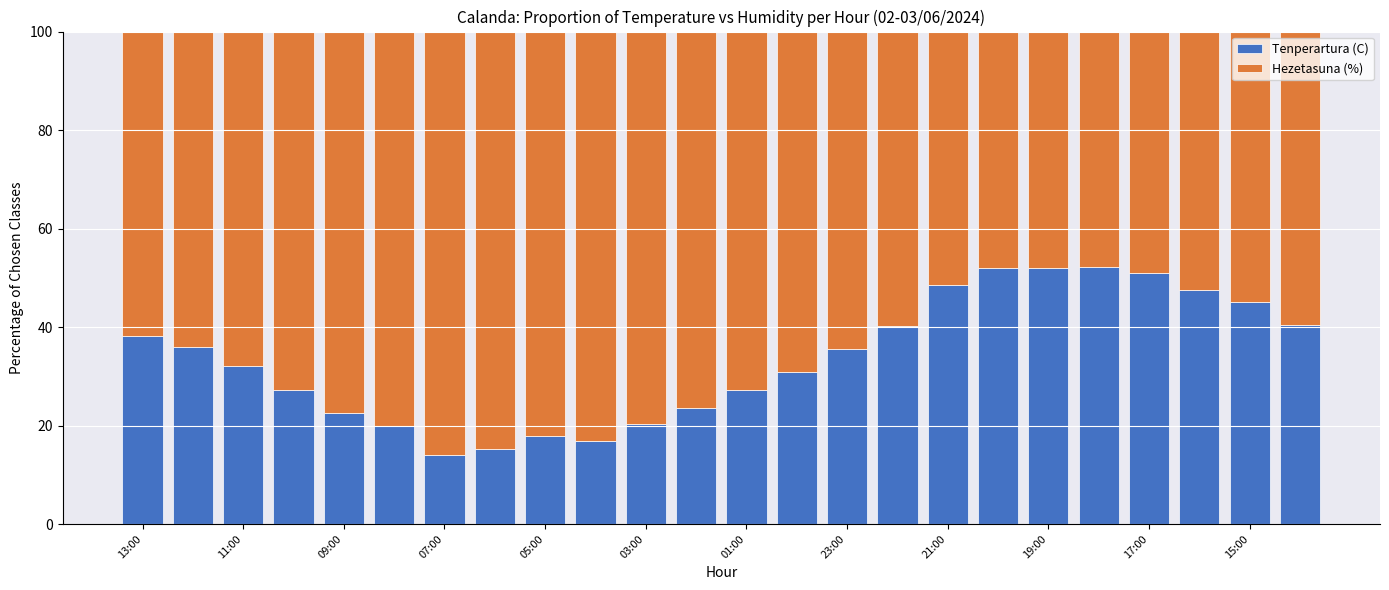

What are all the series names shown in the legend?

Tenperartura (C), Hezetasuna (%)